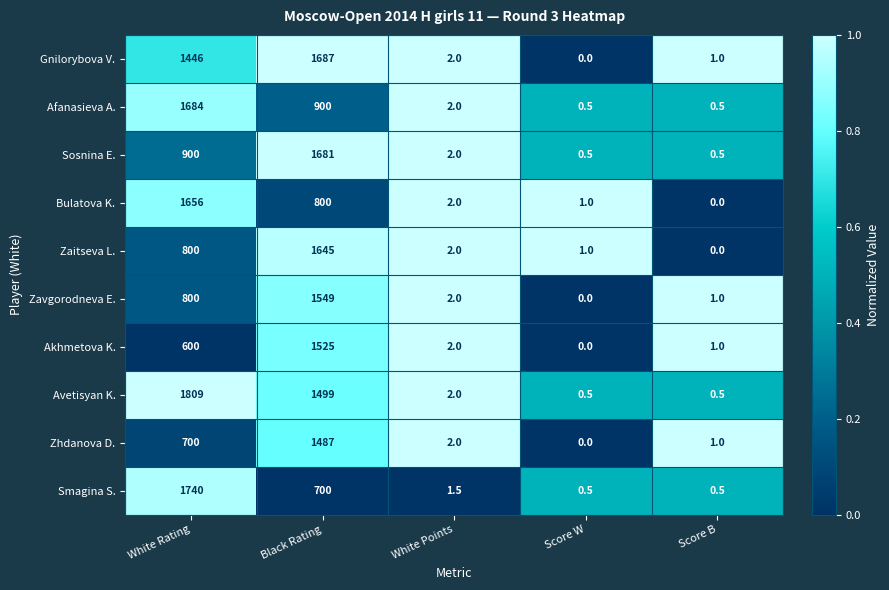

Where does the Zavgorodneva E. series first go above 2?

White Rating